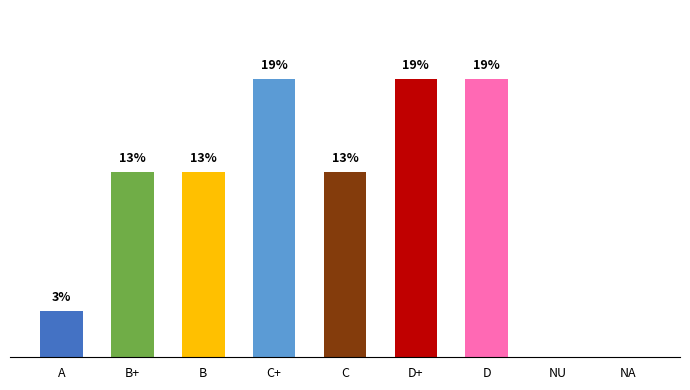

What position from the left is A?

1